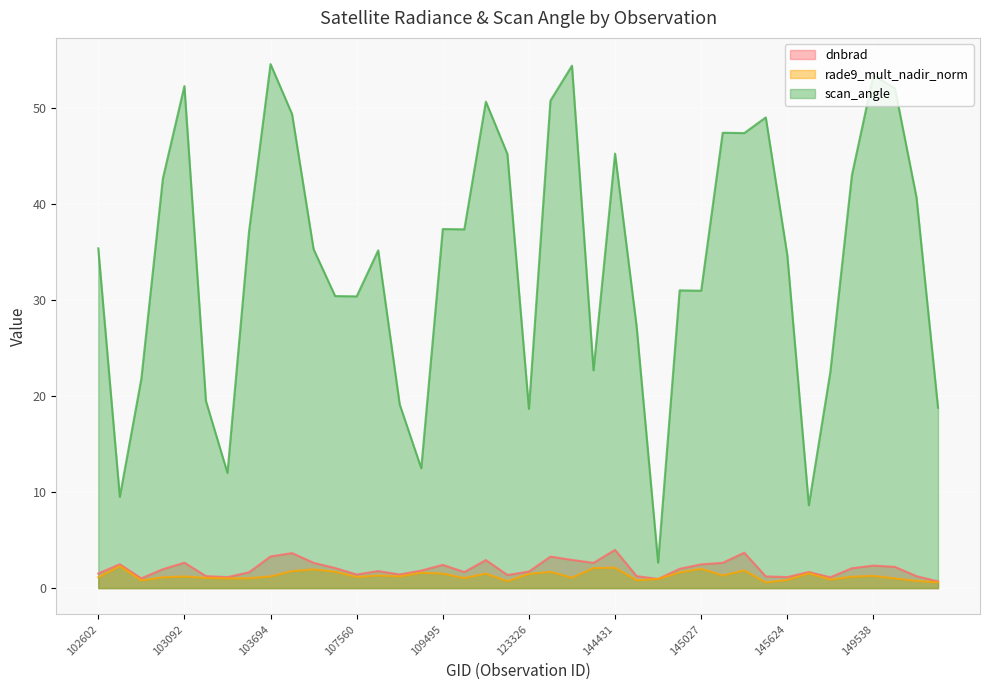

True or false: scan_angle and dnbrad cross at least once.

False